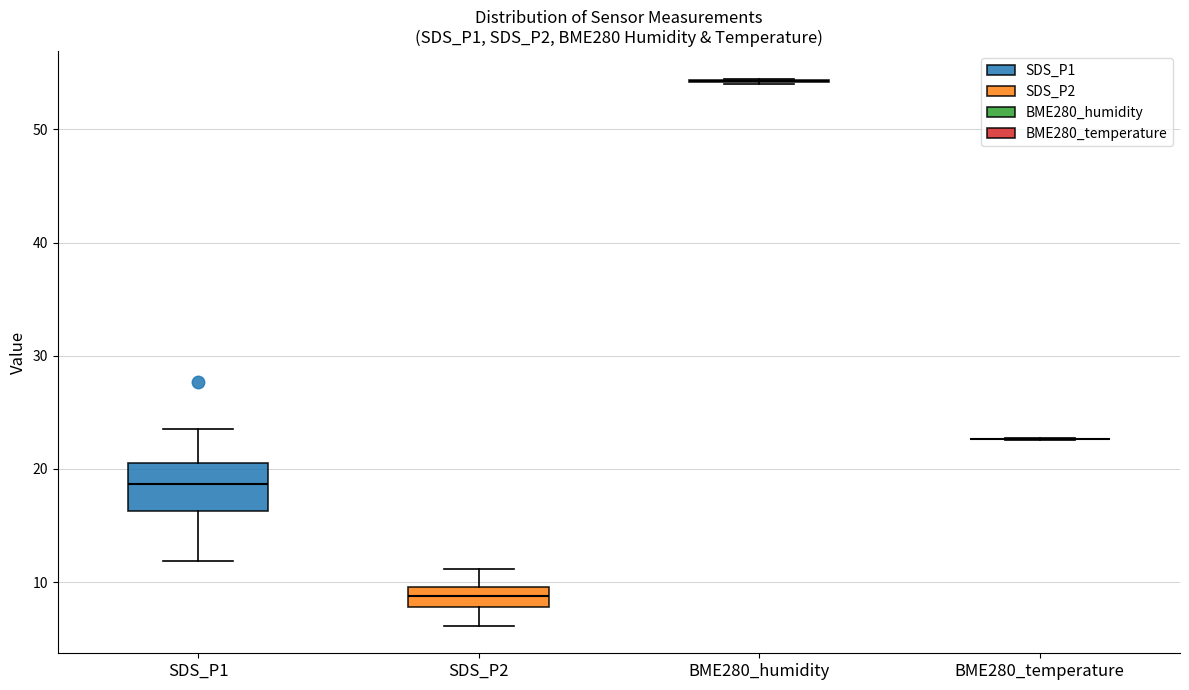

Which box is the tallest, from its lower edge to its upper edge?

SDS_P1